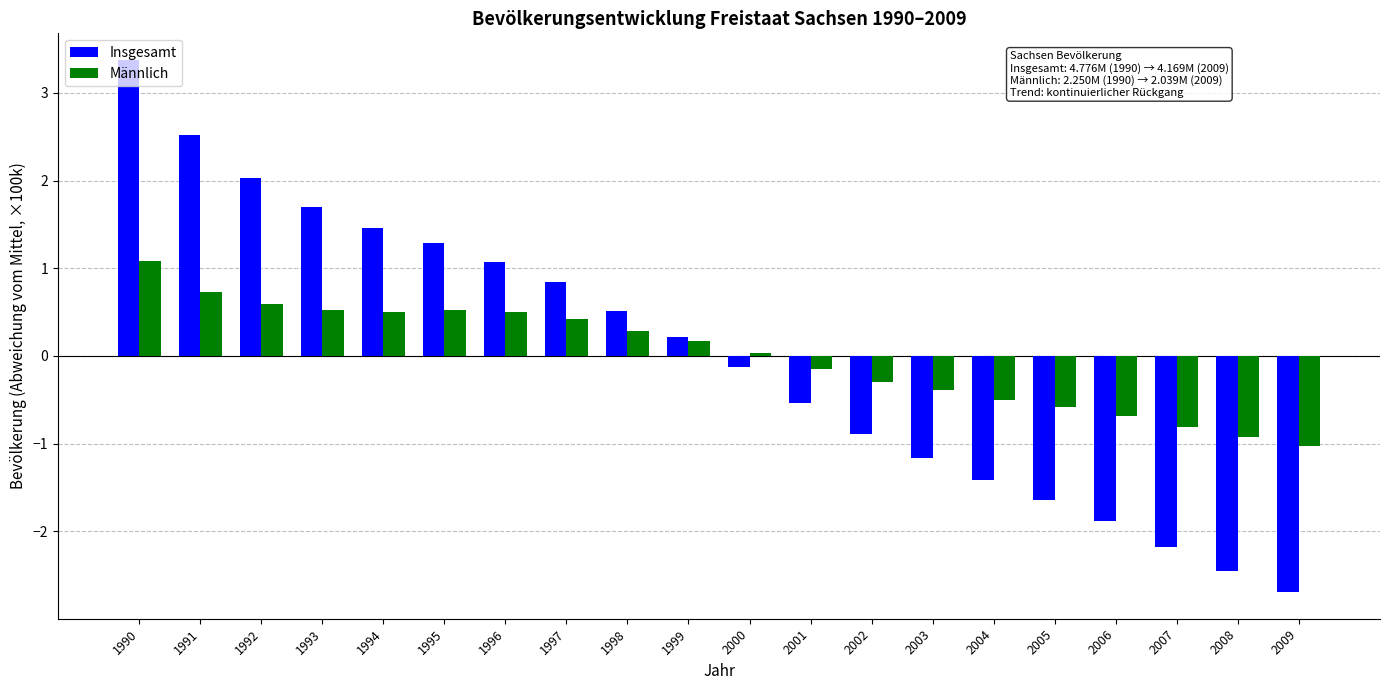

Are the bars grouped side by side (vs. stacked)?

Yes